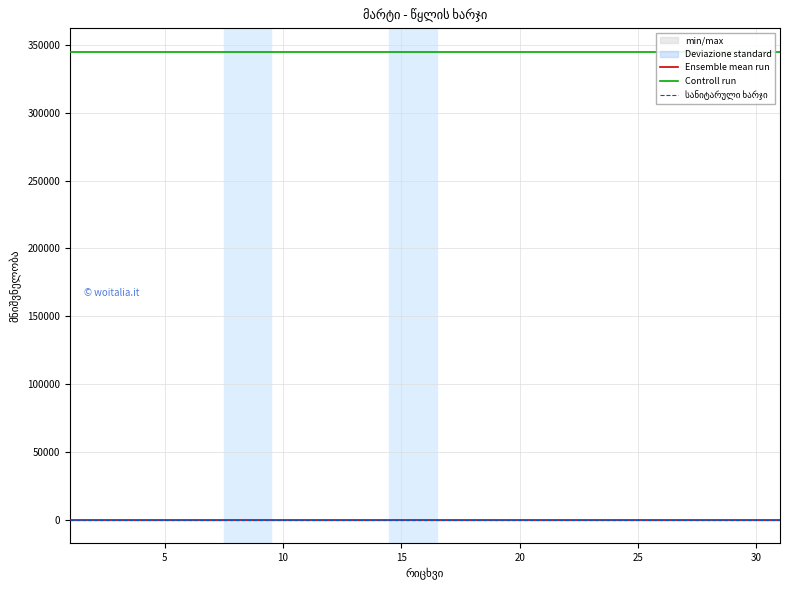

True or false: Controll run and Ensemble mean run intersect in this chart.

False